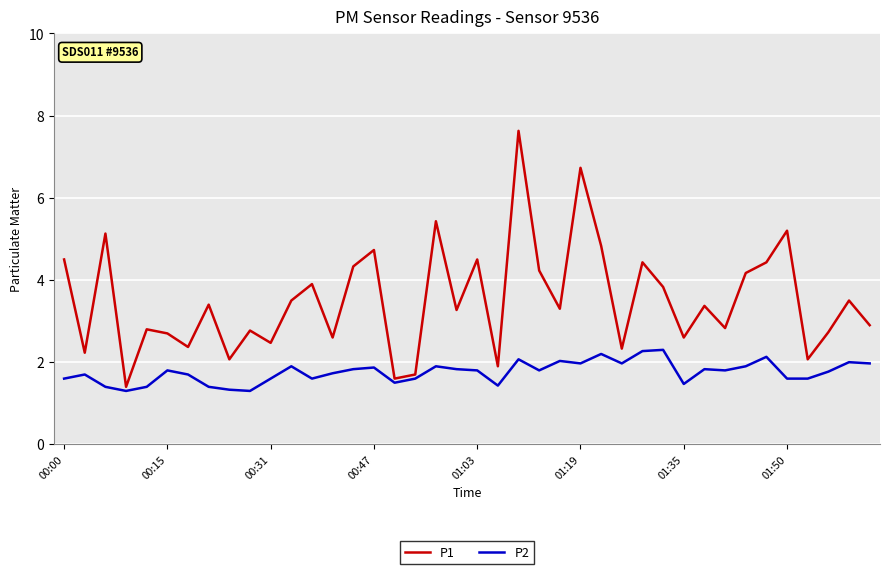

Which series has the largest total across all categories?

P1